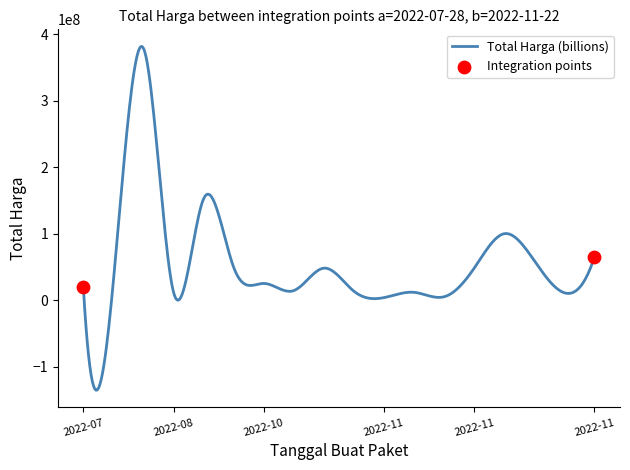

What is the greatest value displayed?

381660858.3